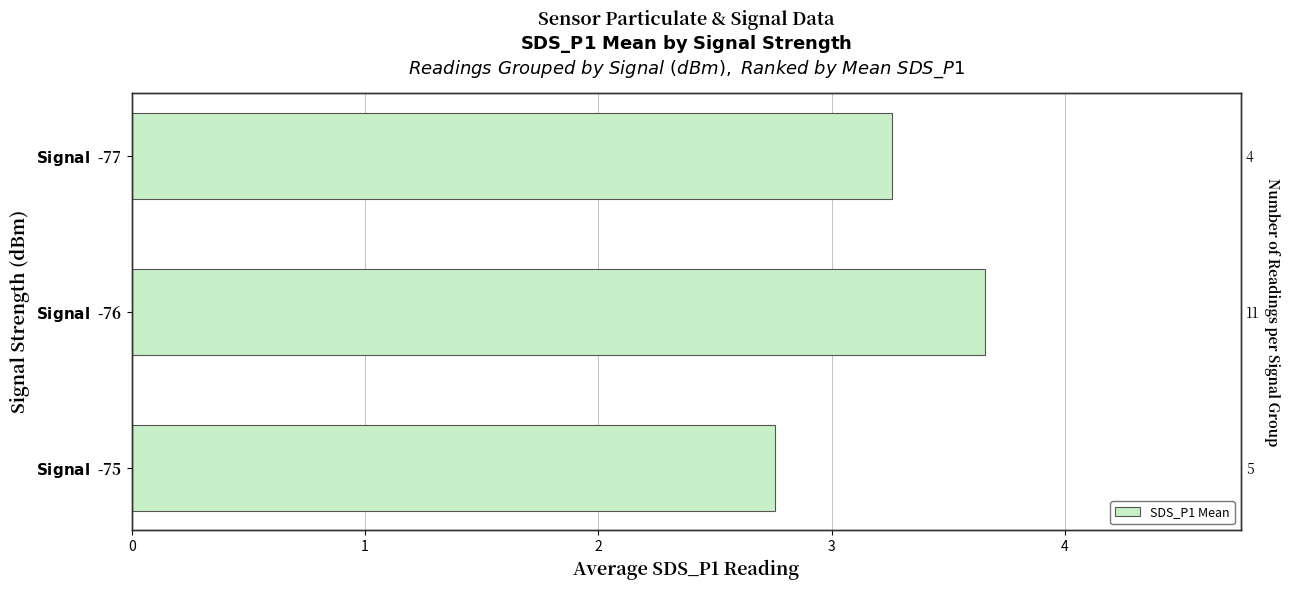

Reading left to right, extract all data points from this chart.

2.8	3.7	3.3